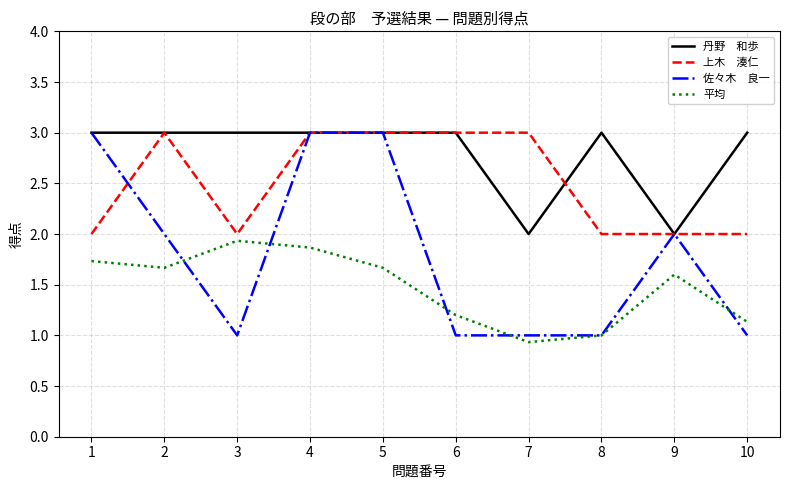

What is the minimum value shown in the chart?

0.9